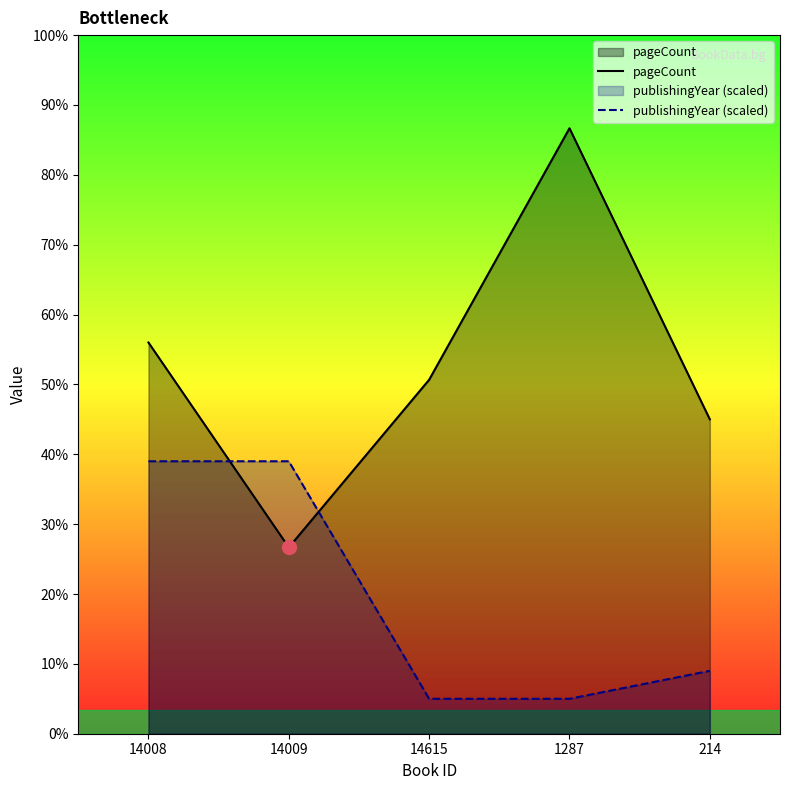

Between which two adjacent categories do publishingYear (scaled) and pageCount first intersect?

14008 and 14009